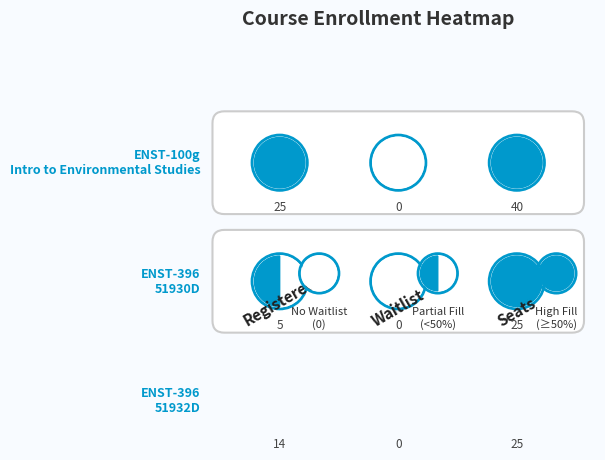

Is it true that ENST-396 (51930D) equals 25 at Seats?

True